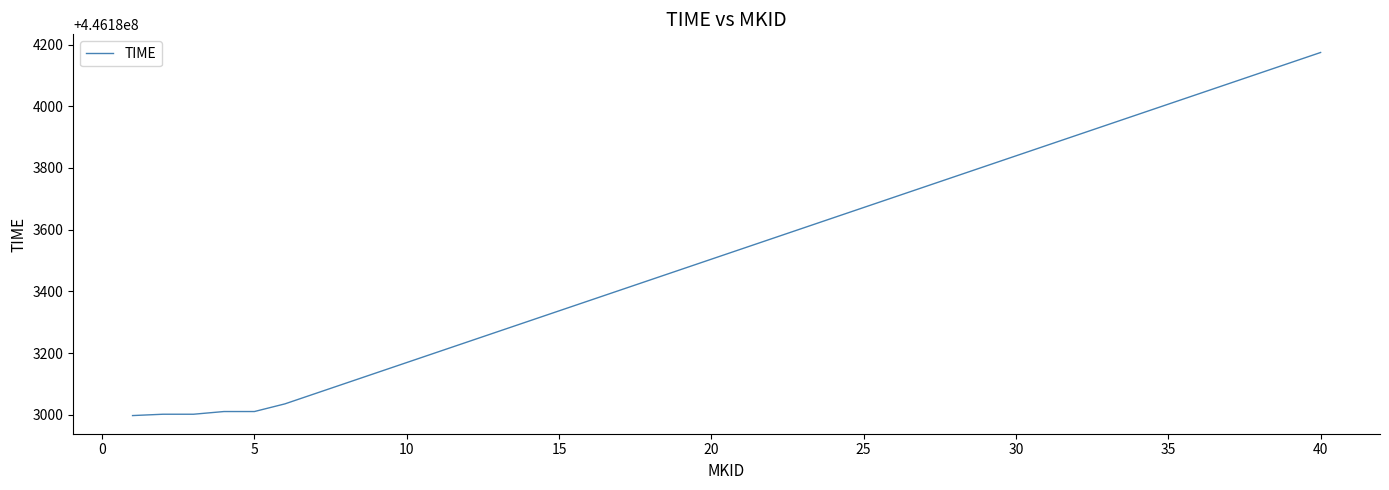

What is the greatest value displayed?

446184174.2